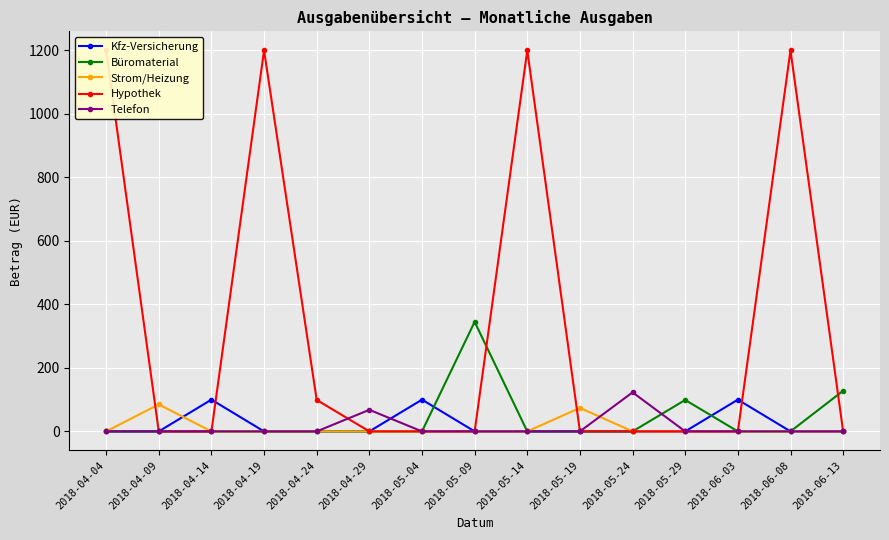

True or false: Büromaterial and Strom/Heizung cross at least once.

False